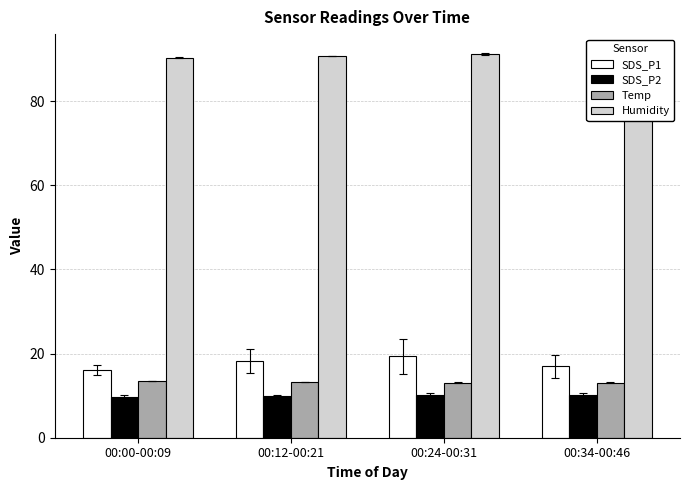

Which series has the widest spread of values?

SDS_P1